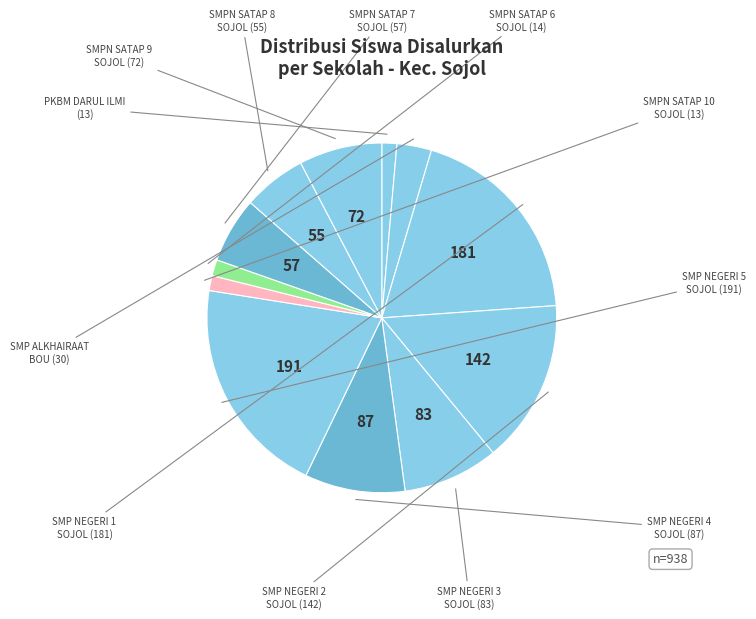

Count the number of slices in the pie.

12